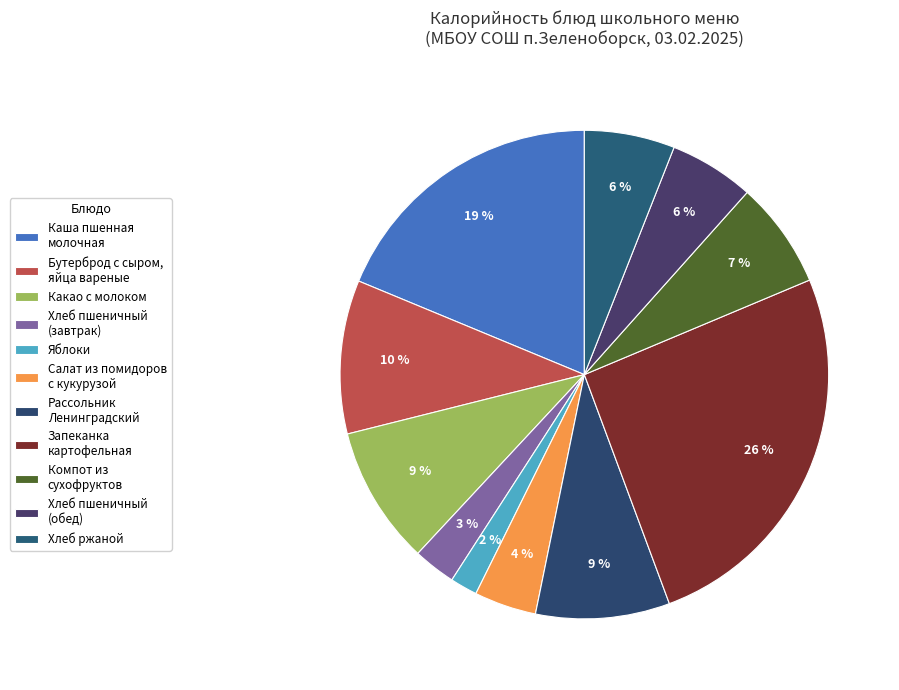

How many segments does this pie chart have?

11